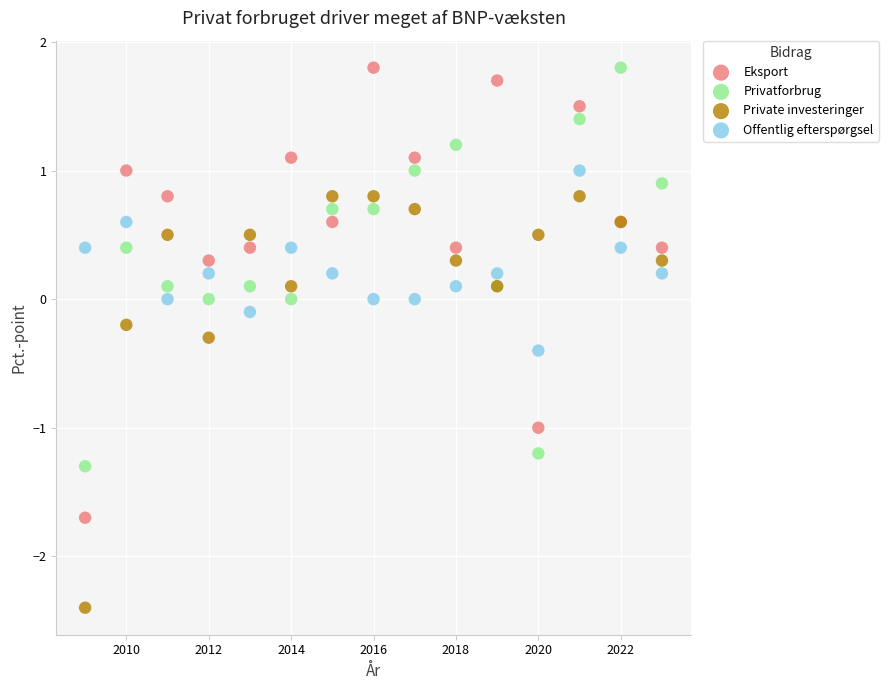

What is the X range (max minus min) for the scatter plot?

14.0